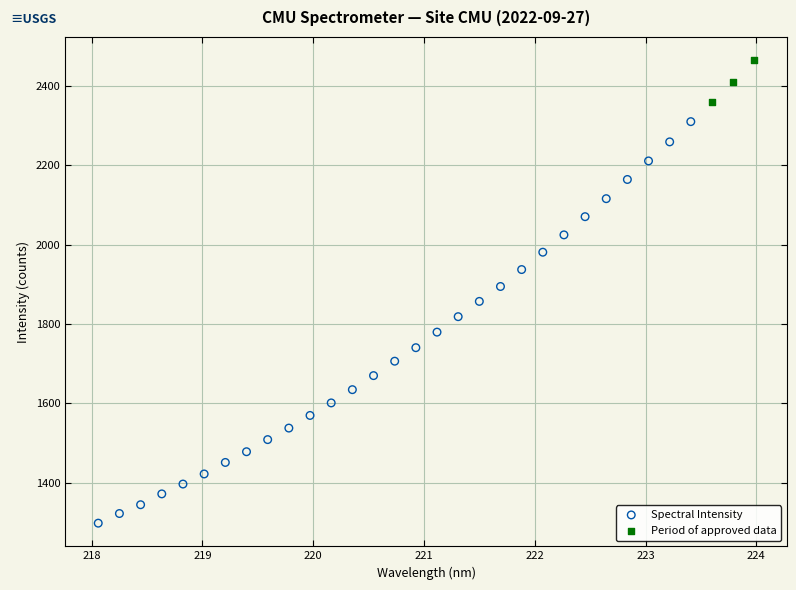

What are all the series names shown in the legend?

Spectral Intensity, Period of approved data